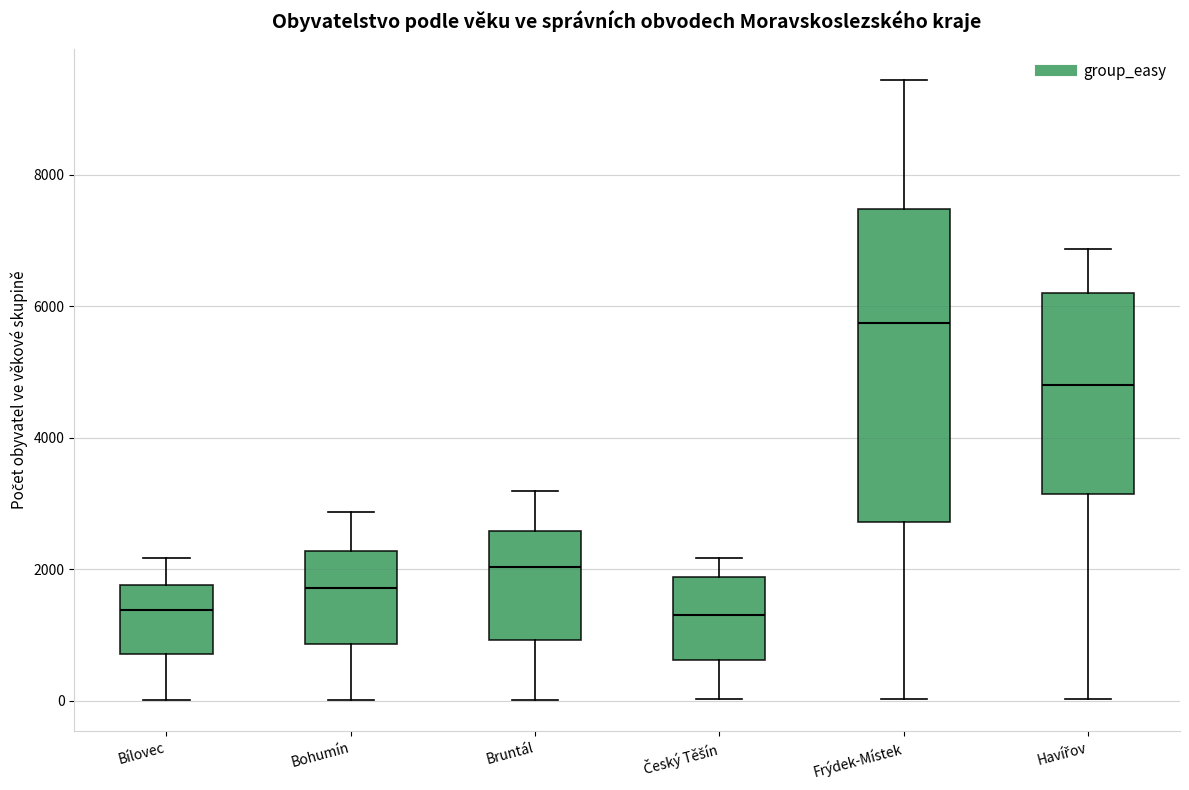

Reading left to right, transcribe this box plot: for each box, give where its median line is, the range the box spans, and where its two whiskers end, as read against the y-axis. The values are not printed on the chart, so give them approximately, as read against the axis.

Bílovec: median 1400, box 800 to 1800, whiskers 0 to 2200
Bohumín: median 1800, box 800 to 2200, whiskers 0 to 2800
Bruntál: median 2000, box 1000 to 2600, whiskers 0 to 3200
Český Těšín: median 1400, box 600 to 1800, whiskers 0 to 2200
Frýdek-Místek: median 5800, box 2800 to 7400, whiskers 0 to 9400
Havířov: median 4800, box 3200 to 6200, whiskers 0 to 6800